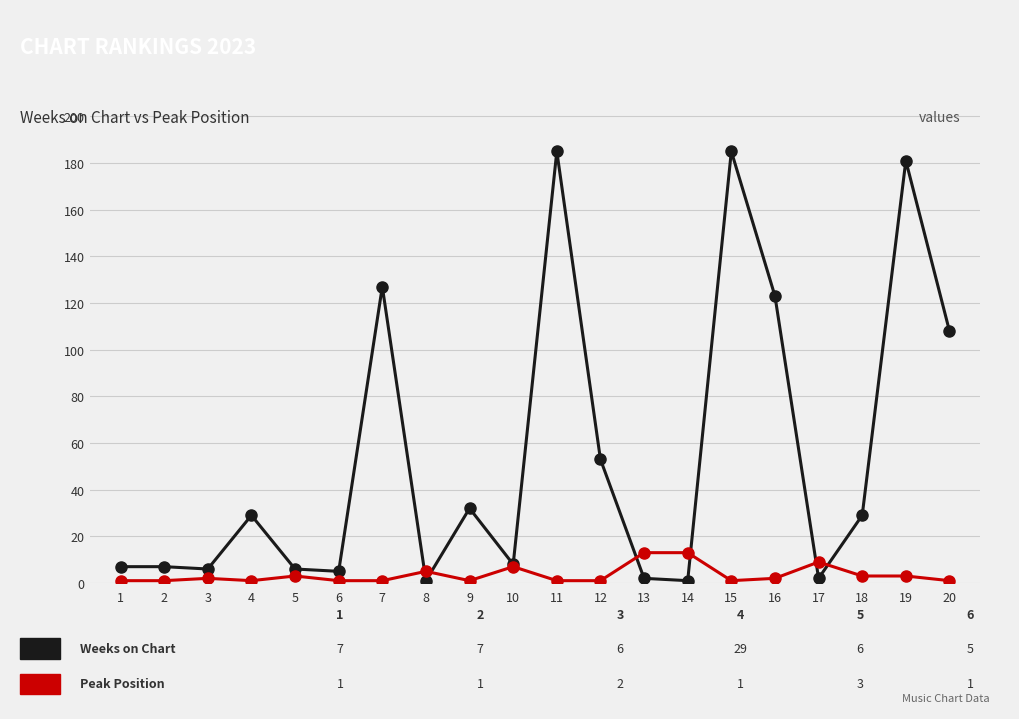

What is the greatest value displayed?

185